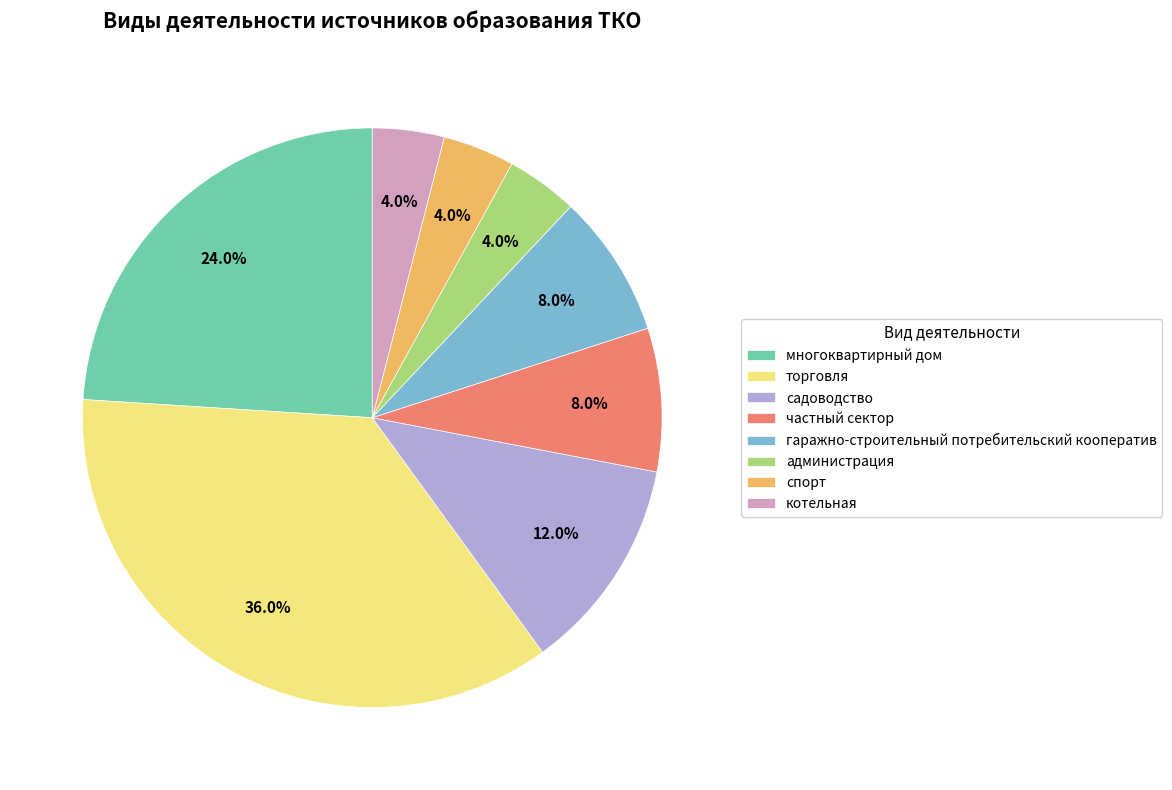

Is the sum of садоводство and администрация greater than half?

No